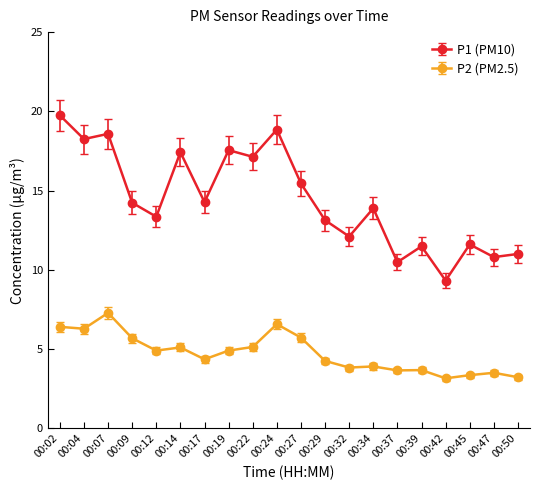

True or false: P2 (PM2.5) has more than 2 points higher than both neighbors.

True